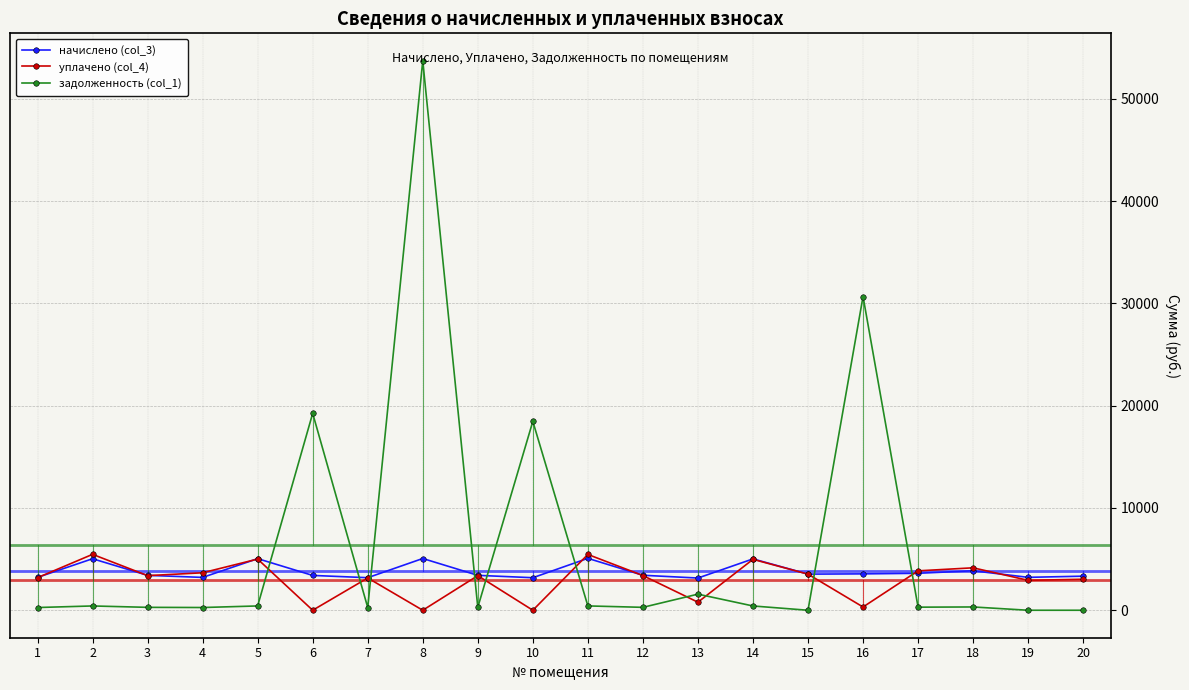

How many lines are shown in the chart?

3